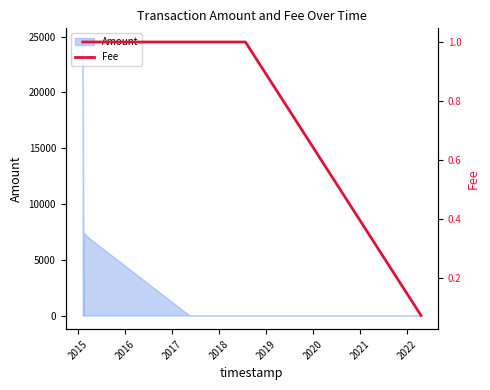

What is the label of the 4th point from the right?

2022